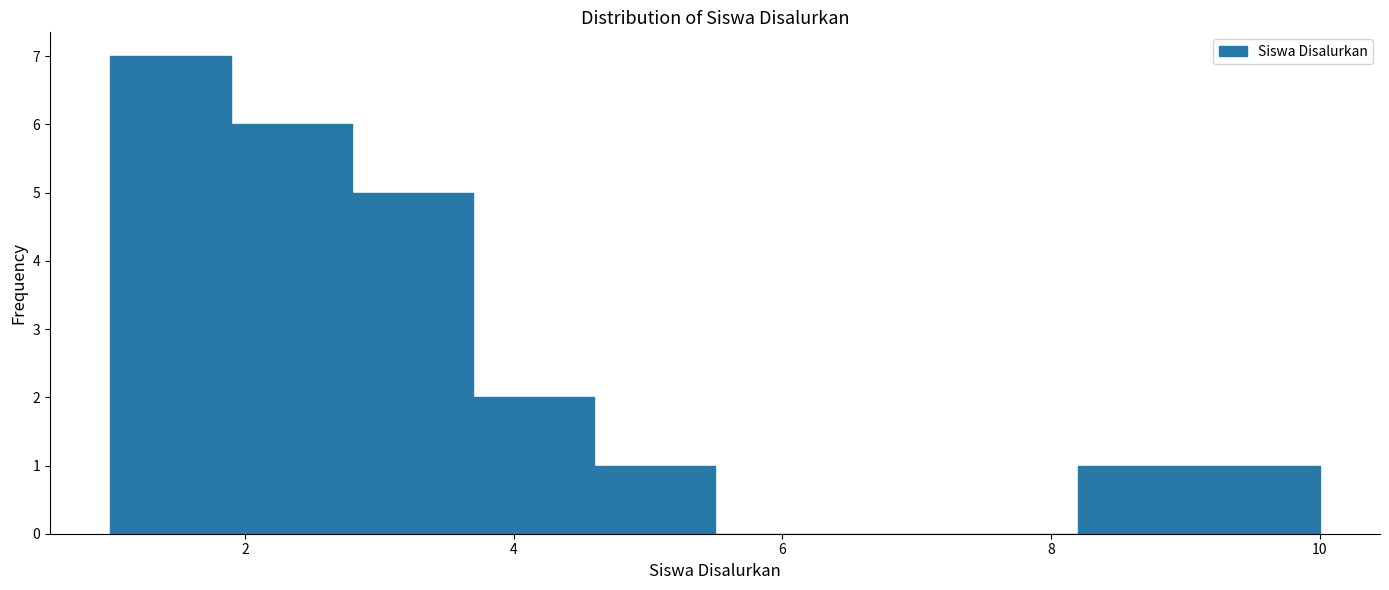

How tall is the bar that spans 3.7 to 4.6 on the x-axis? Neither the bar edges nor the heights are printed on the chart, so give them approximately, as read against the axes.

2